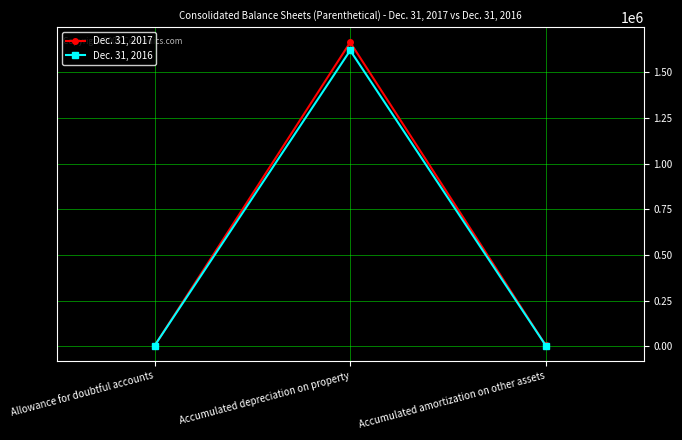

Rank the series by their maximum value, from highest to lowest.

Dec. 31, 2017, Dec. 31, 2016